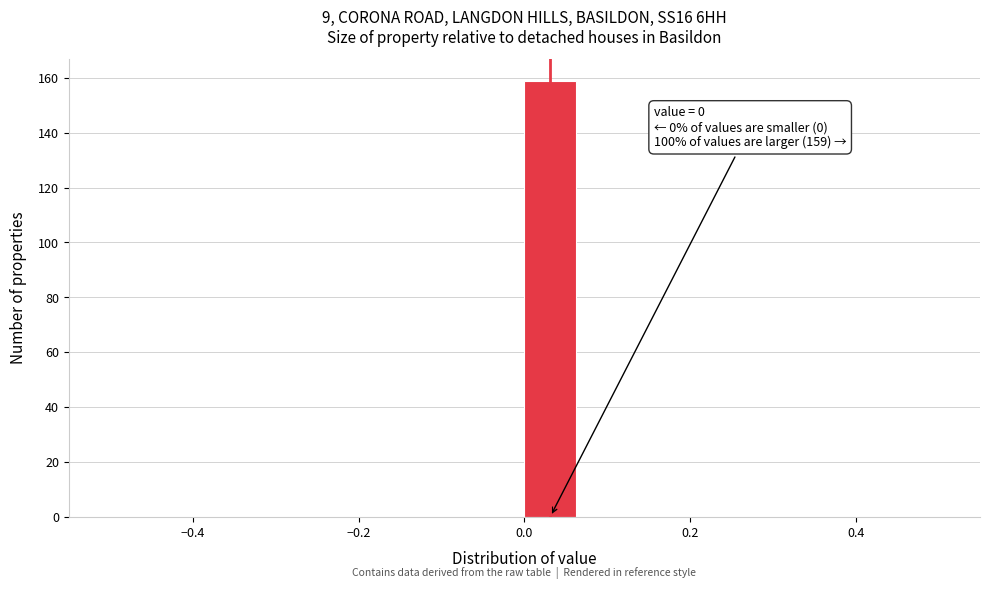

Around what value on the x-axis is the tallest bar? Give the approximate position of its centre, as read against the axis.

0.04